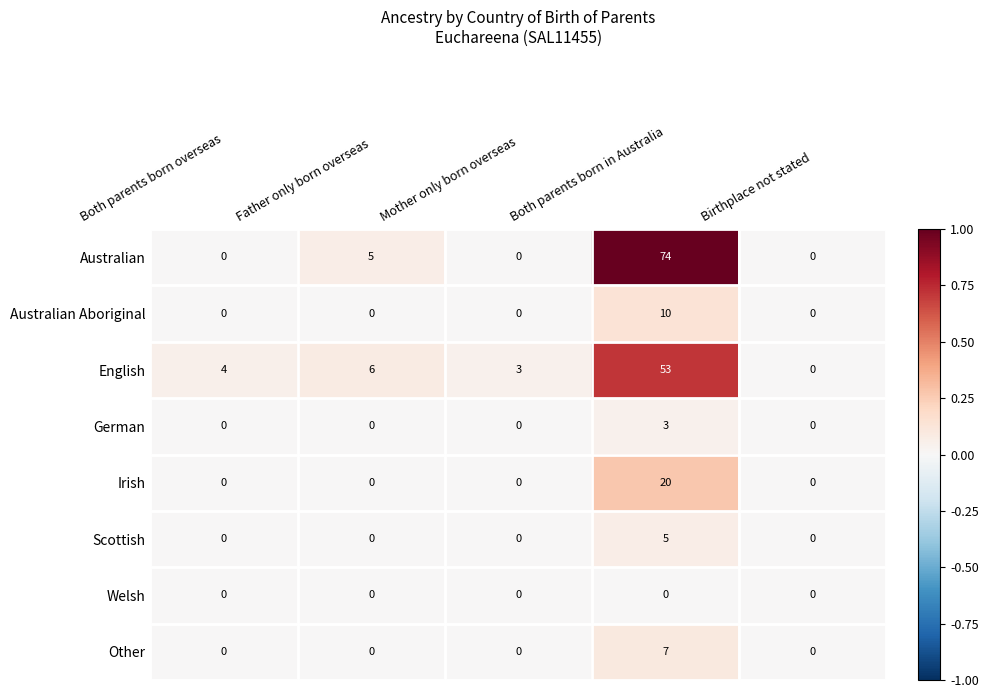

Rank the series at Both parents born in Australia from lowest to highest value.

Welsh, German, Scottish, Other, Australian Aboriginal, Irish, English, Australian